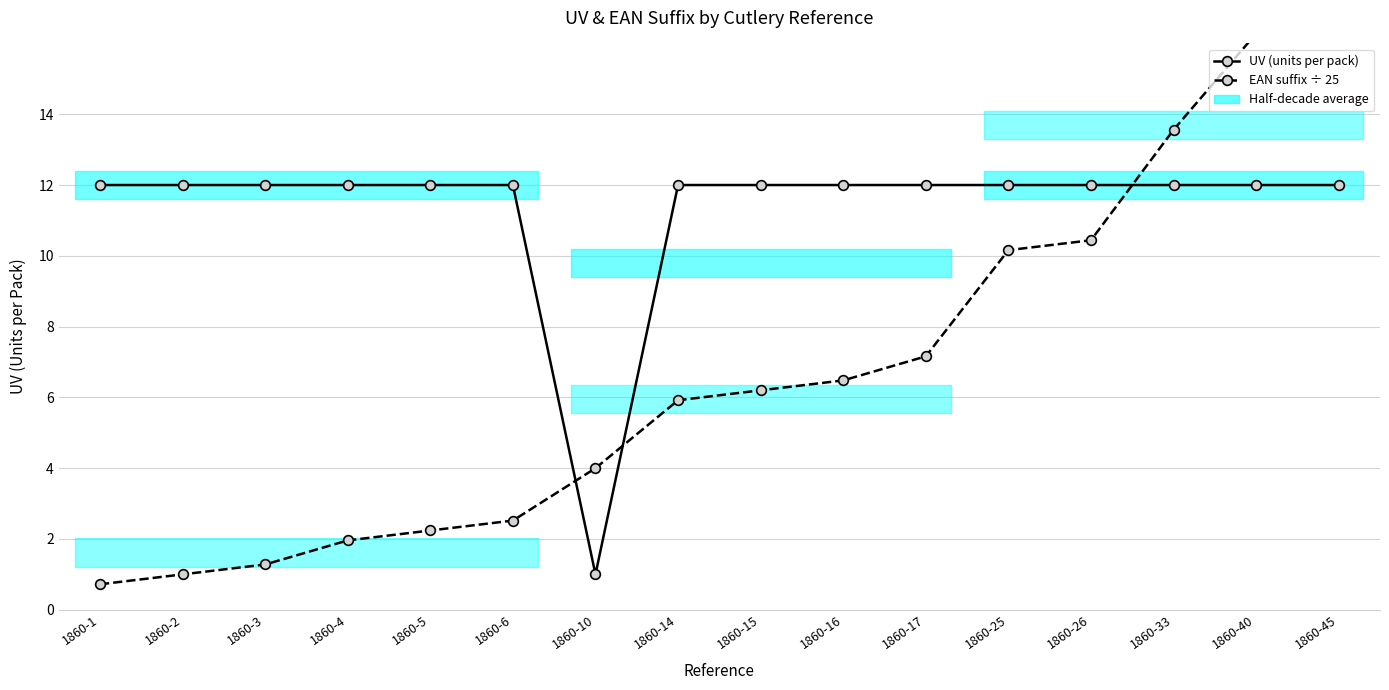

The UV (units per pack) series shows 3.9 at 1860-40. True or false?

False